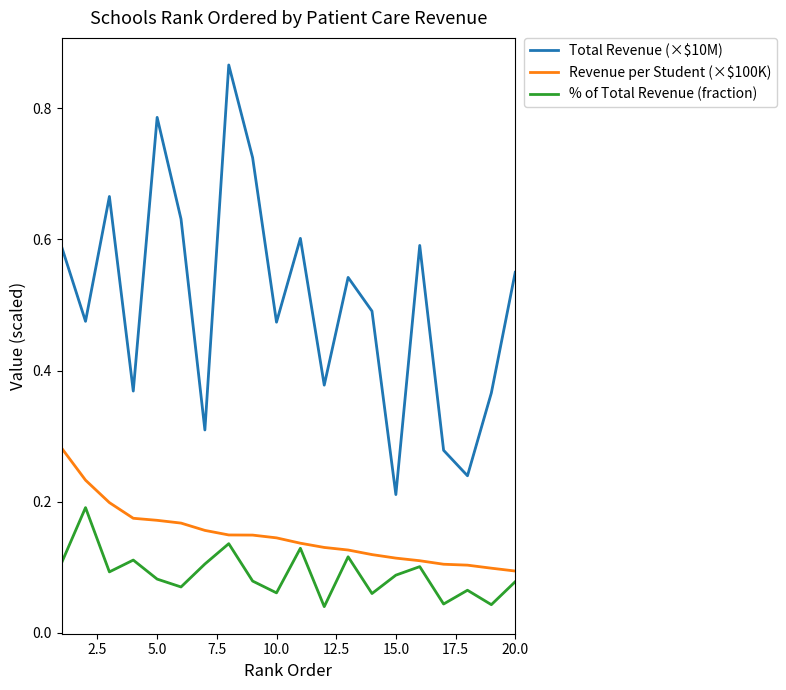

Which series has the largest total across all categories?

Total Revenue (×$10M)